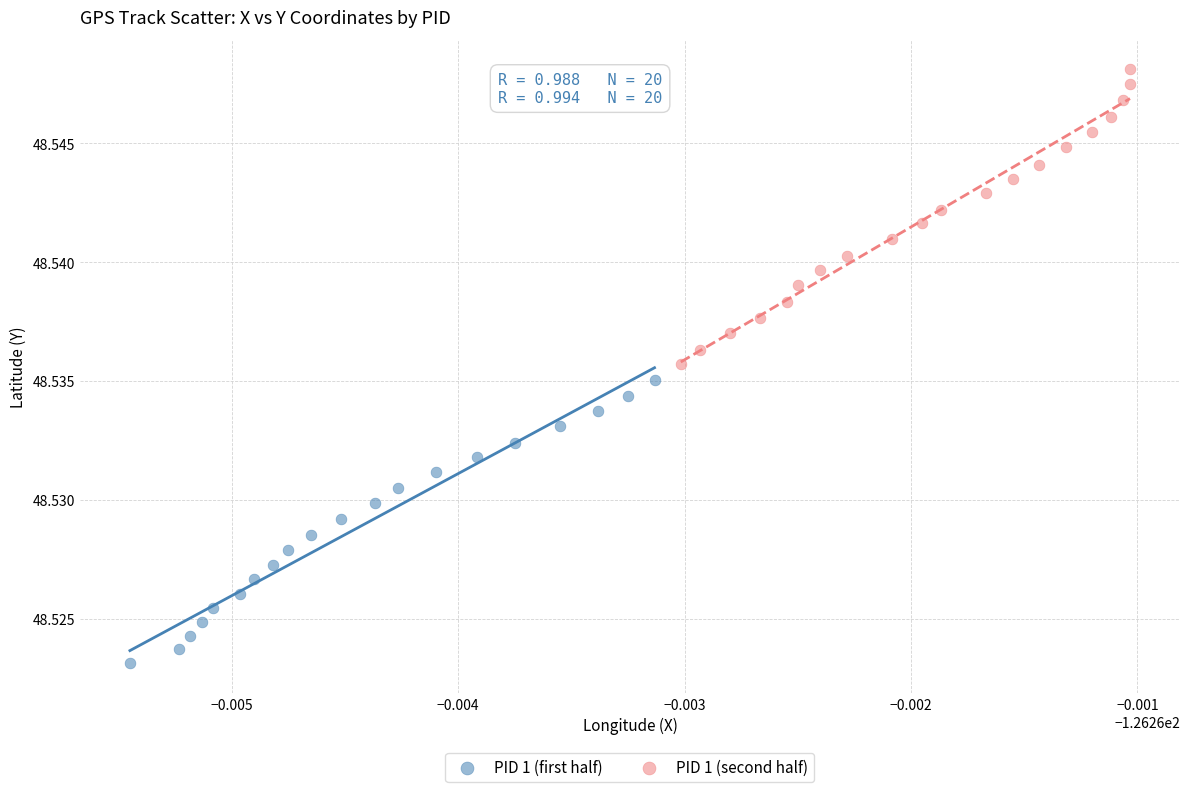

Which series has the largest Y range (max minus min)?

PID 1 (second half)